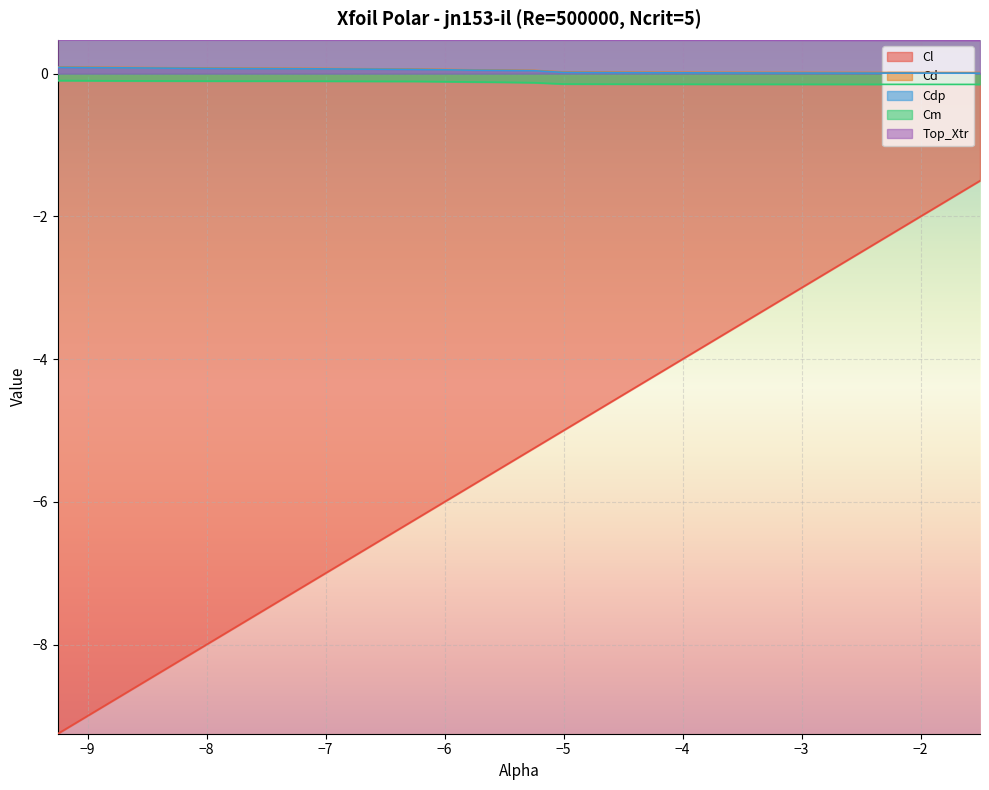

True or false: Cl and Cdp intersect in this chart.

False